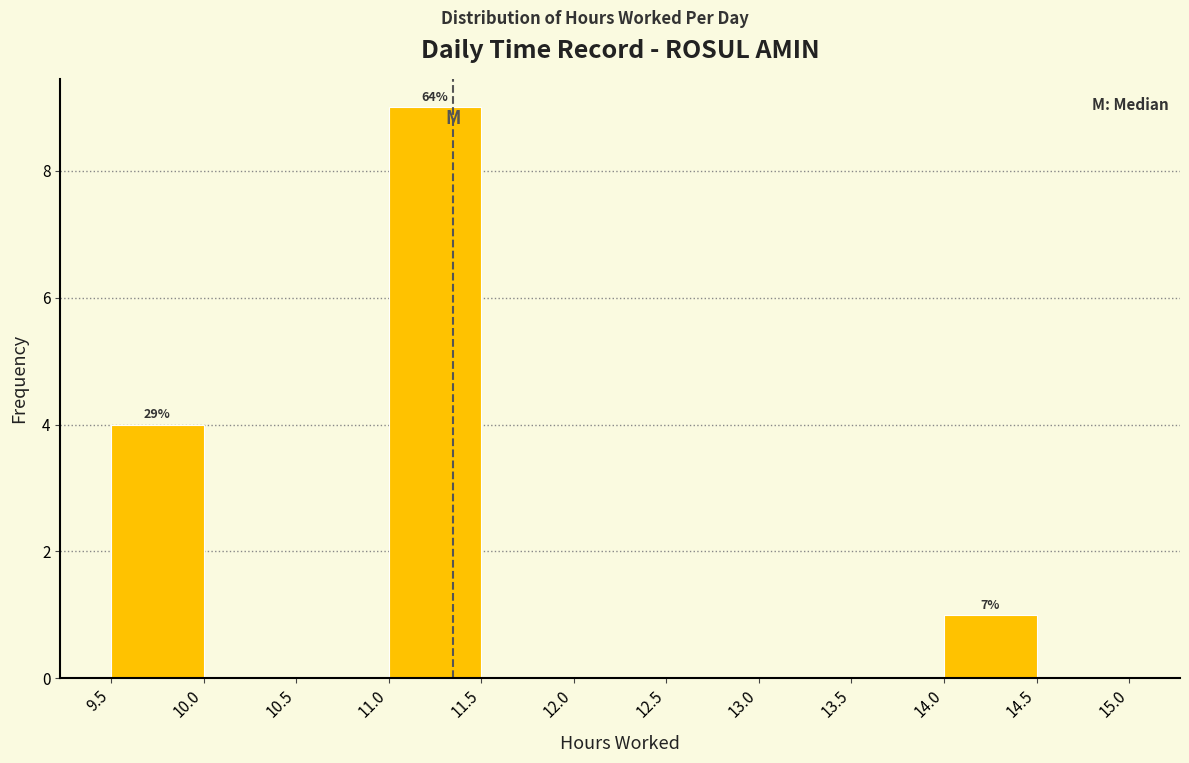

Over which range of the x-axis is the bar tallest?

11.0 to 11.5